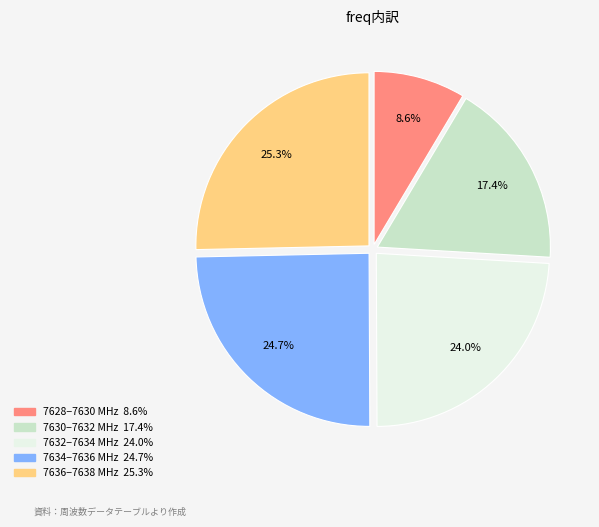

Is there any slice that represents more than half of the pie?

No